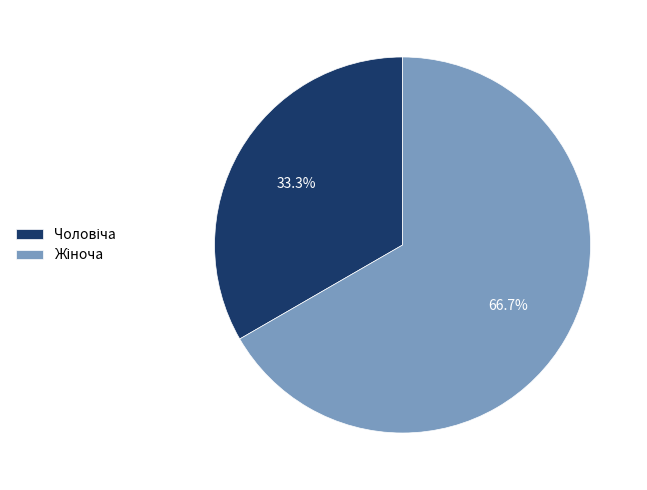

Does any single category account for the majority?

Yes